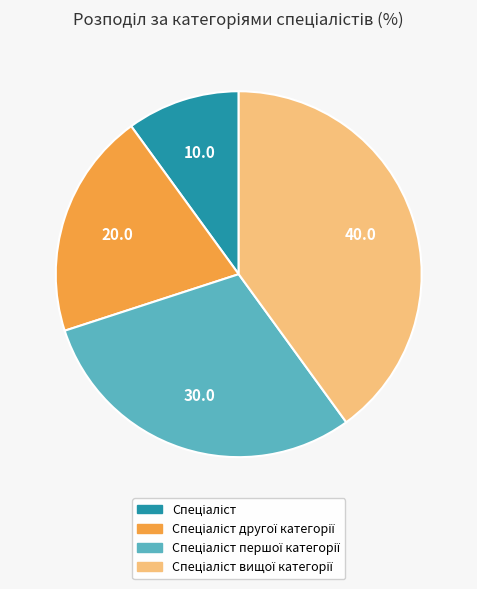

Is there any slice that represents more than half of the pie?

No